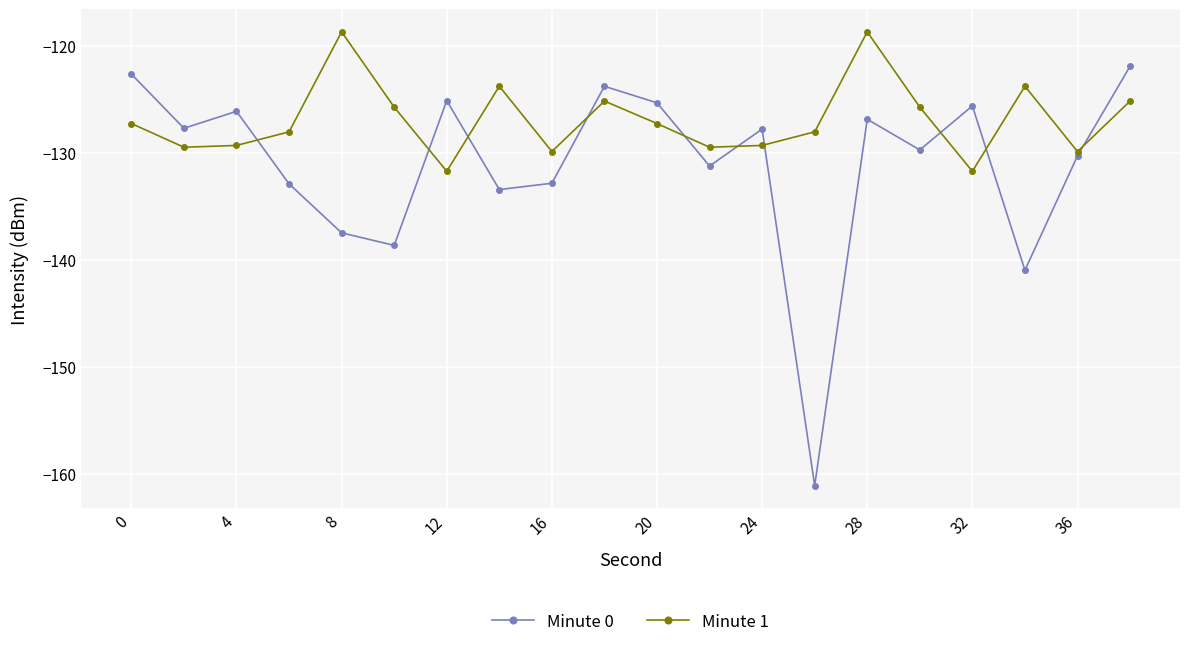

Which series has the largest total across all categories?

Minute 1